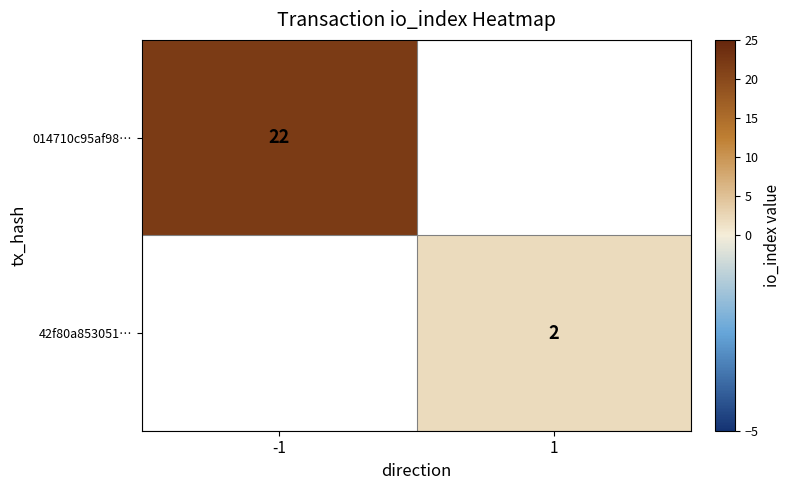

The value of 42f80a853051… at 1 is 3. True or false?

False